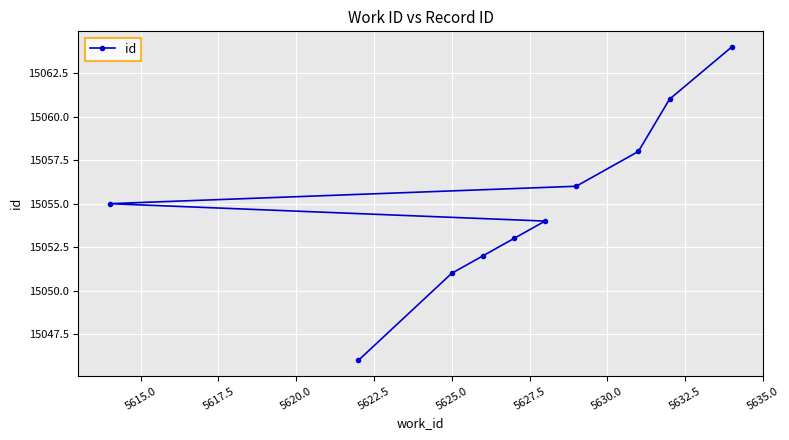

How many data points are less than 15055?

5